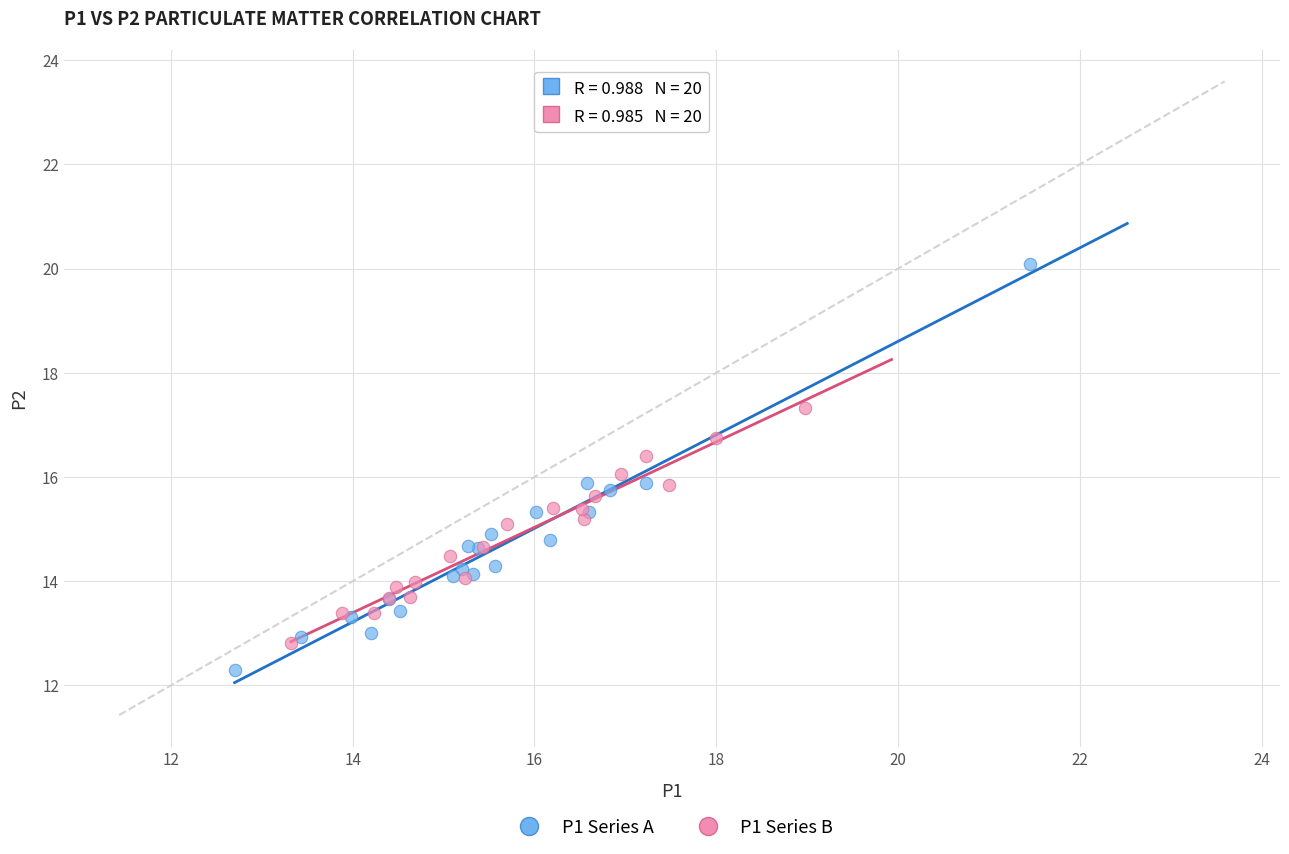

Which series reaches the maximum Y coordinate?

P1 Series A